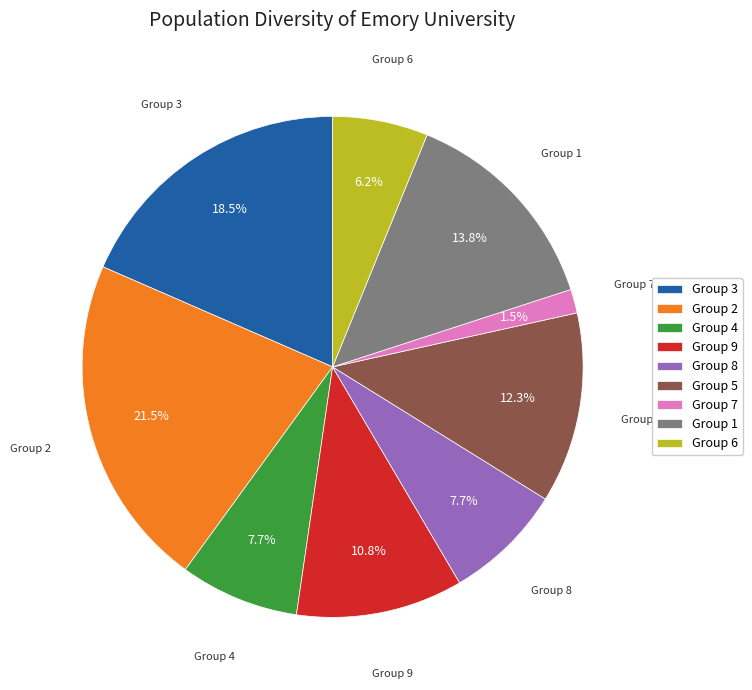

Which slice is the smallest?

Group 7